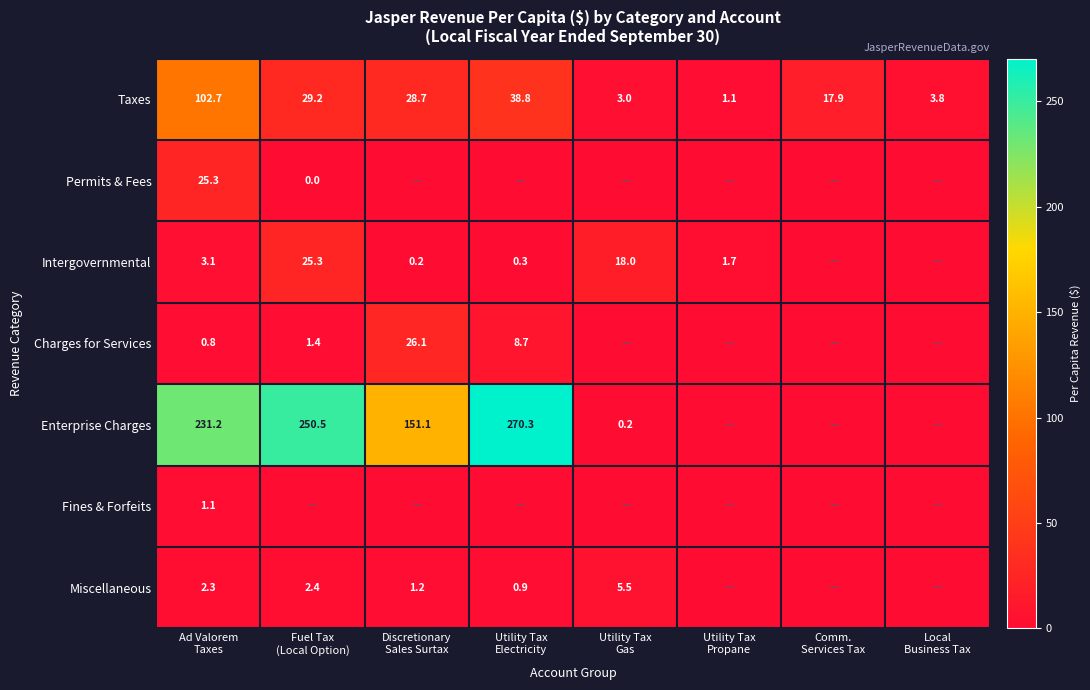

How many values in the Taxes series are below 28?

4